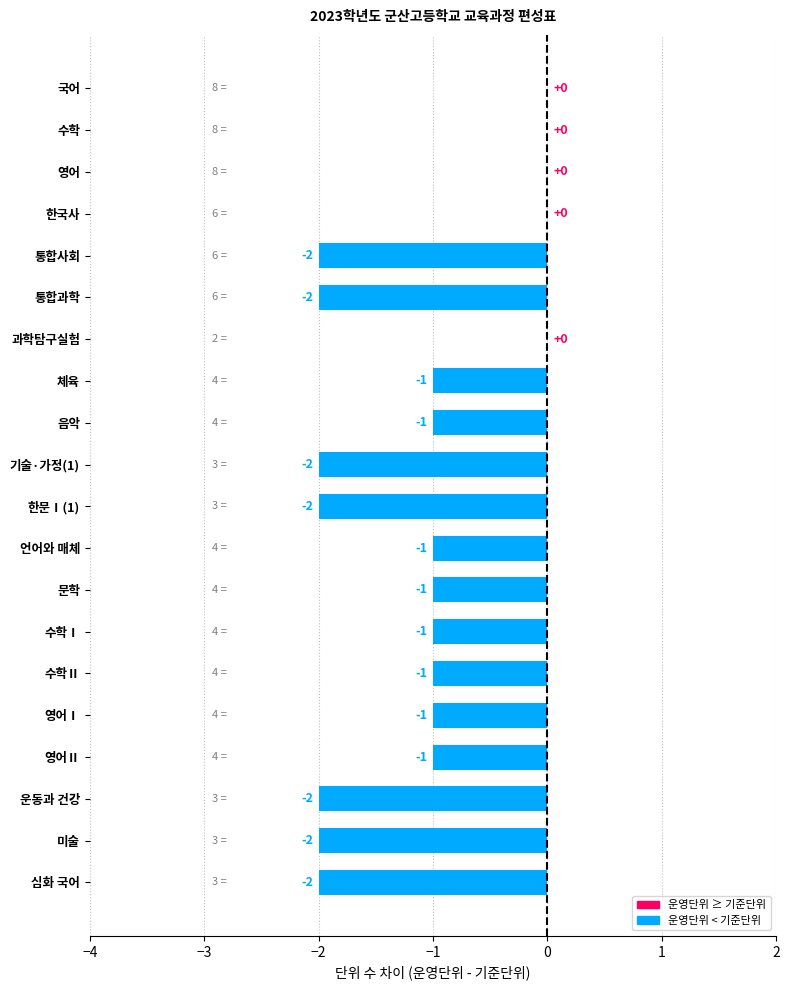

What is the sum of all values?

-22